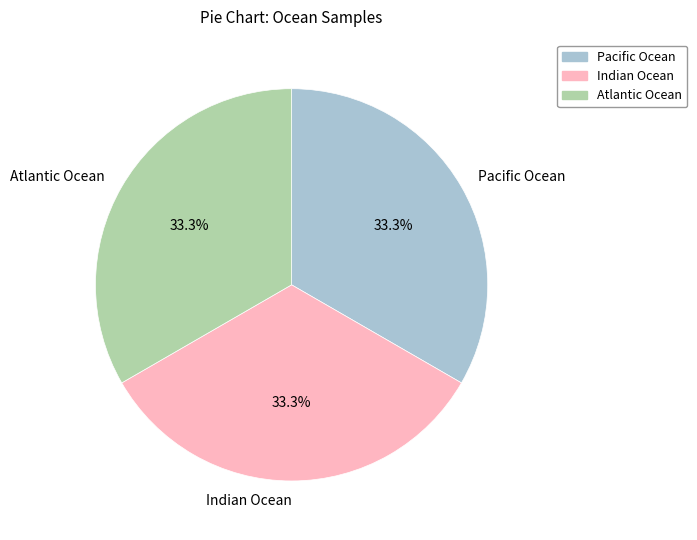

Does Atlantic Ocean represent more than half of the total?

No